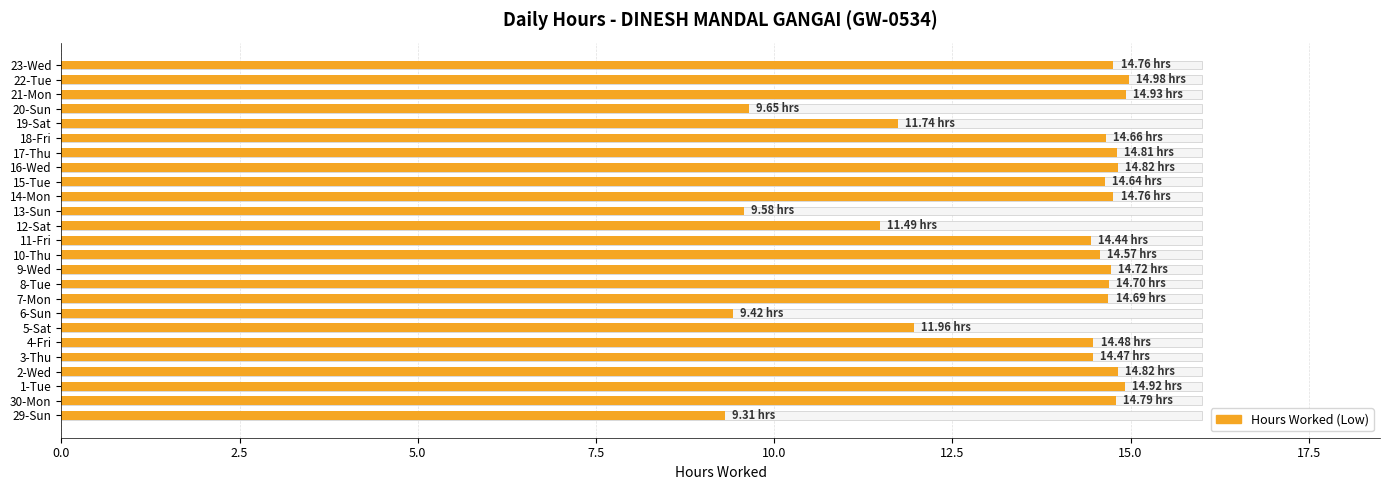

What is the value of the 4th bar from the left?

14.8